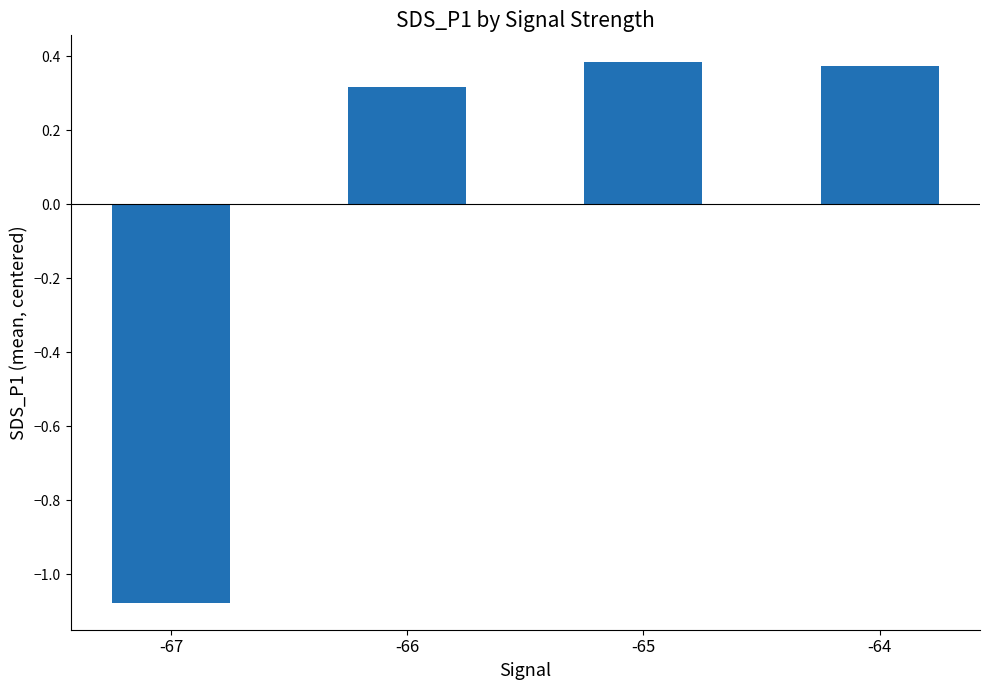

How many negative values are there?

1